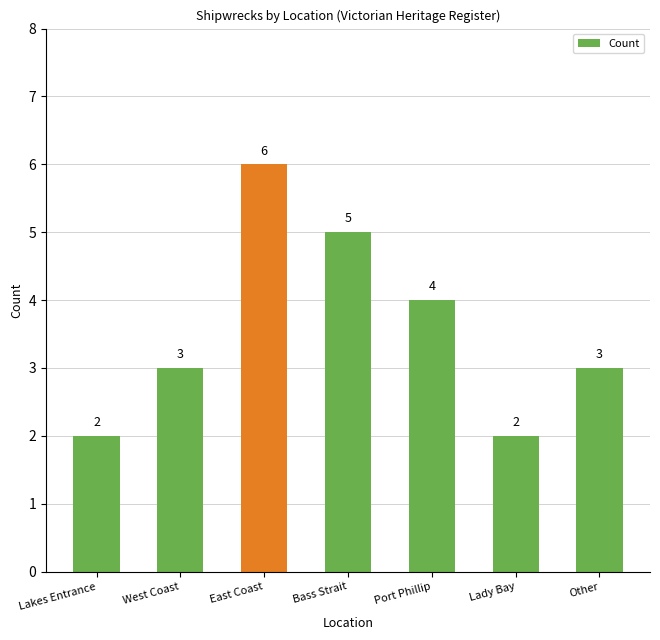

True or false: the data shows 2 at Bass Strait.

False